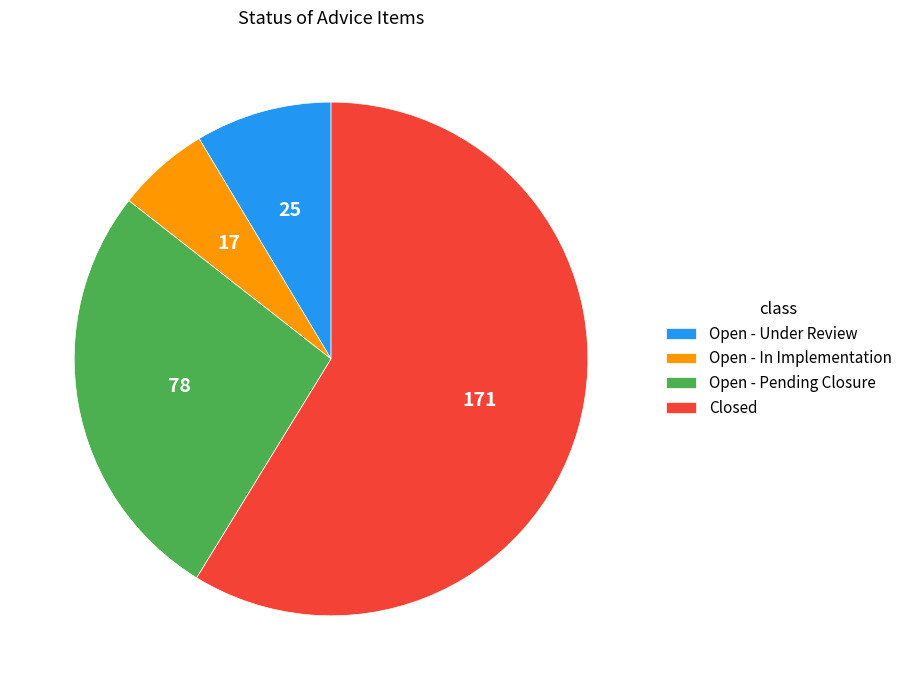

Is the sum of Open - Under Review and Open - Pending Closure greater than half?

No